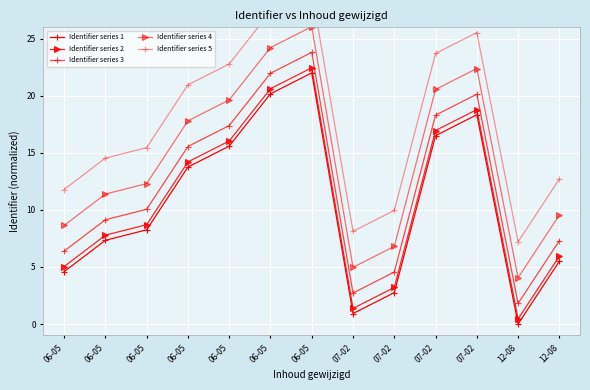

Rank the categories by Identifier series 3 value from highest to lowest.

06-05, 06-05, 07-02, 07-02, 06-05, 06-05, 06-05, 06-05, 12-08, 06-05, 07-02, 07-02, 12-08